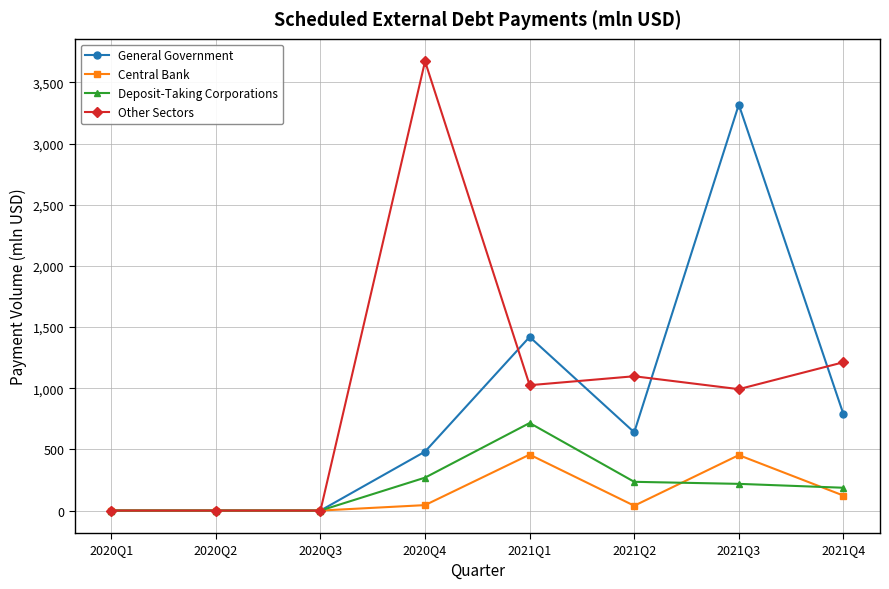

What is the label of the 3rd point from the left?

2020Q3